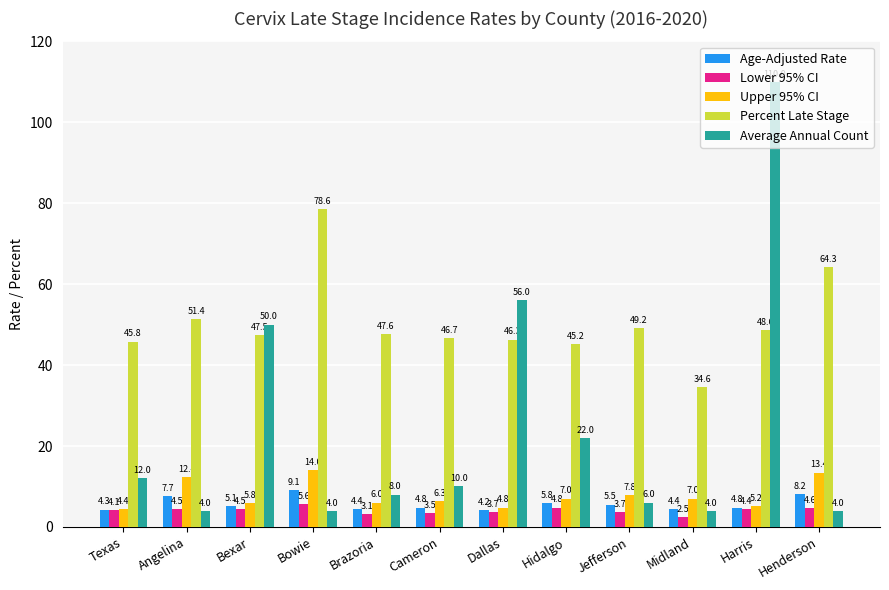

Rank the series at Henderson from lowest to highest value.

Average Annual Count, Lower 95% CI, Age-Adjusted Rate, Upper 95% CI, Percent Late Stage